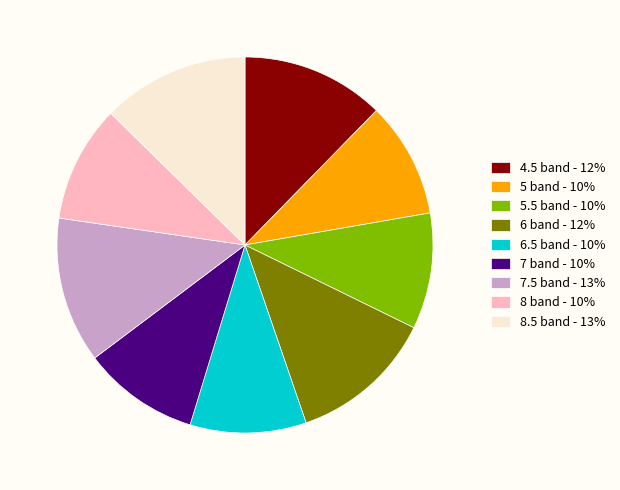

Does 6 band - 12% represent more than half of the total?

No